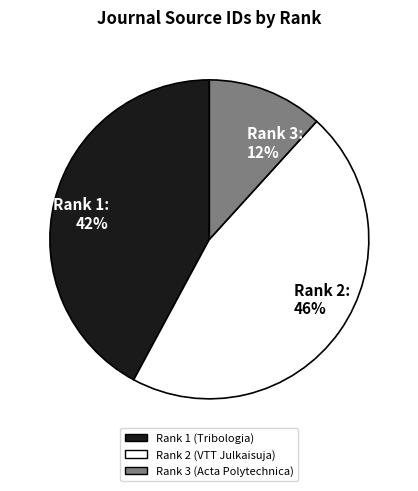

How many segments does this pie chart have?

3